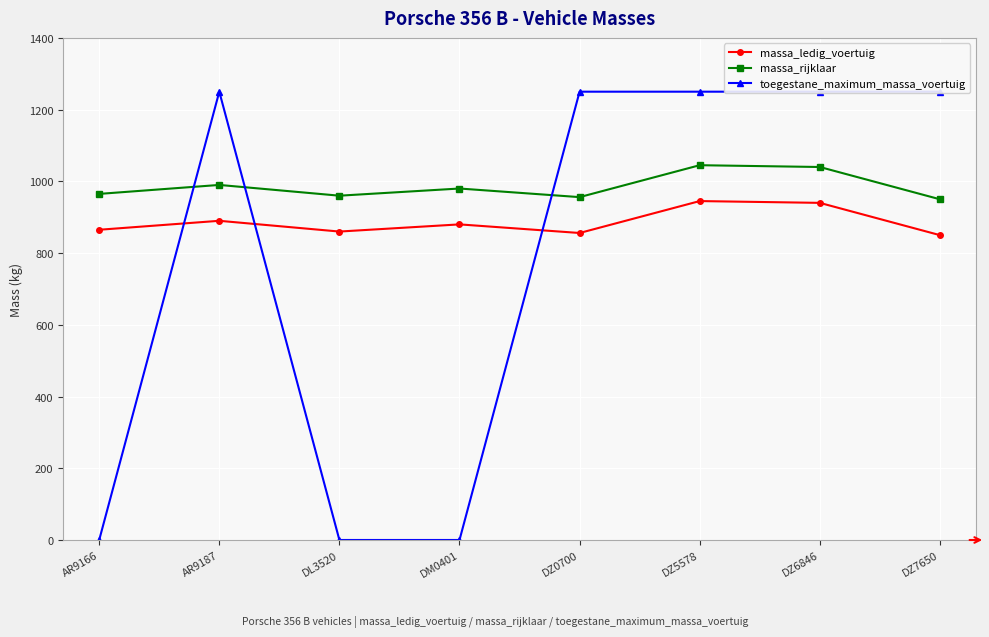

What is the difference between the highest and lowest values at DZ0700?

394